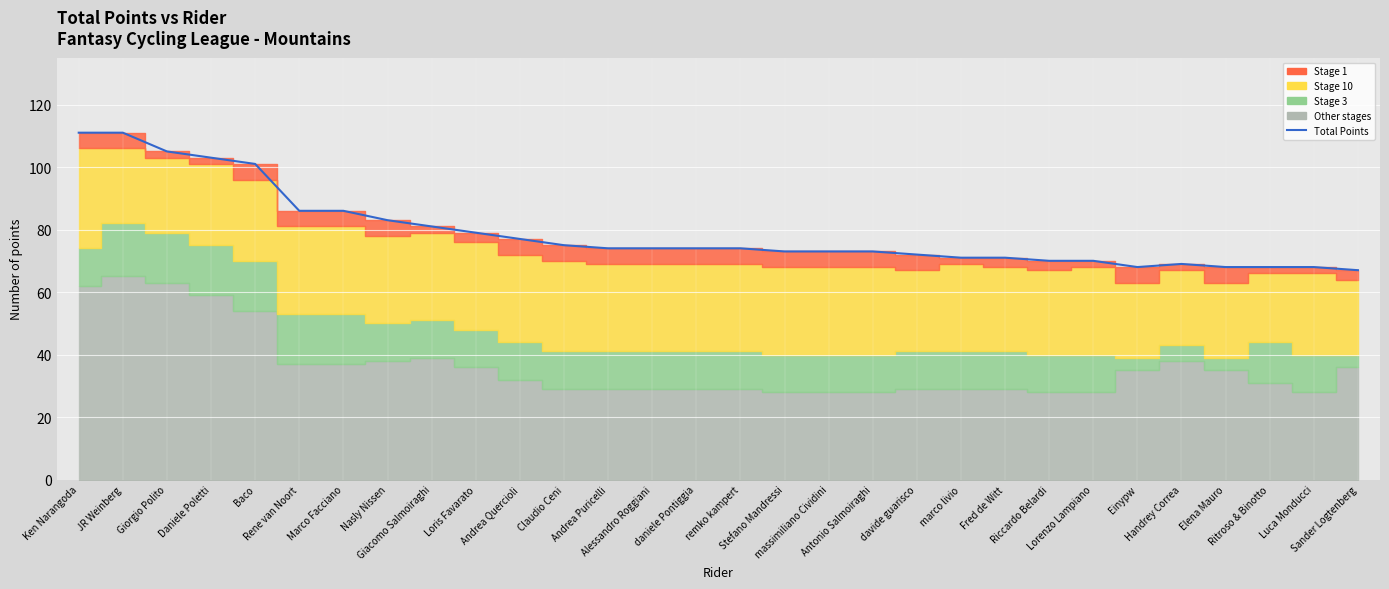

Reading left to right, what are all the values shown in this chart?

Ken Narangoda=111	JR Weinberg=111	Giorgio Polito=105	Daniele Poletti=103	Baco=101	Rene van Noort=86	Marco Facciano=86	Nasly Nissen=83	Giacomo Salmoiraghi=81	Loris Favarato=79	Andrea Quercioli=77	Claudio Ceni=75	Andrea Puricelli=74	Alessandro Roggiani=74	daniele Pontiggia=74	remko kampert=74	Stefano Mandressi=73	massimiliano Cividini=73	Antonio Salmoiraghi=73	davide guarisco=72	marco livio=71	Fred de Witt=71	Riccardo Belardi=70	Lorenzo Lampiano=70	Einypw=68	Handrey Correa=69	Elena Mauro=68	Ritroso & Binotto=68	Luca Monducci=68	Sander Logtenberg=67